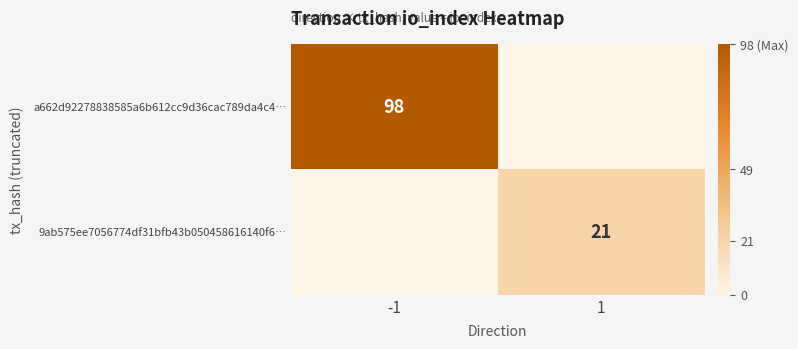

The value of 9ab575ee7056774df31bfb43b050458616140f6… at 1 is 31. True or false?

False